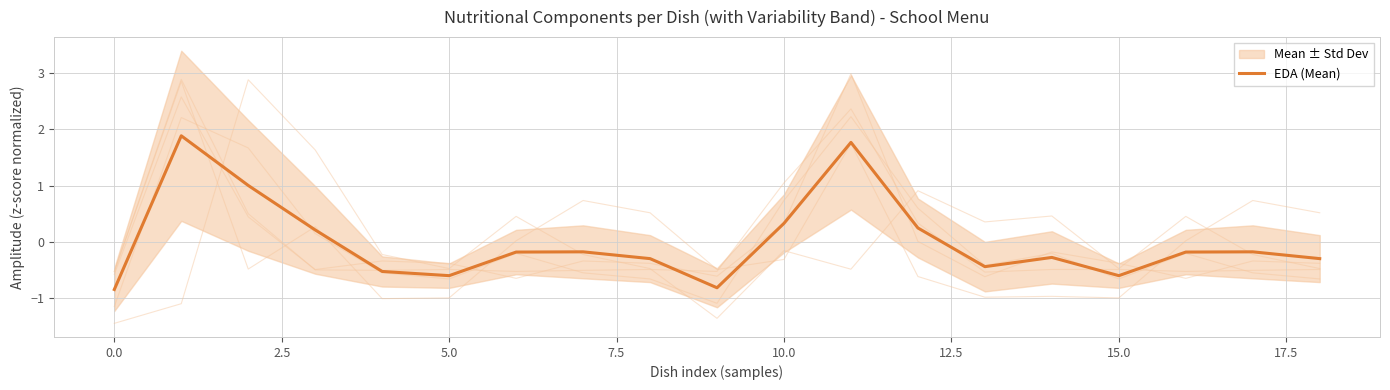

How many values are below zero?

13